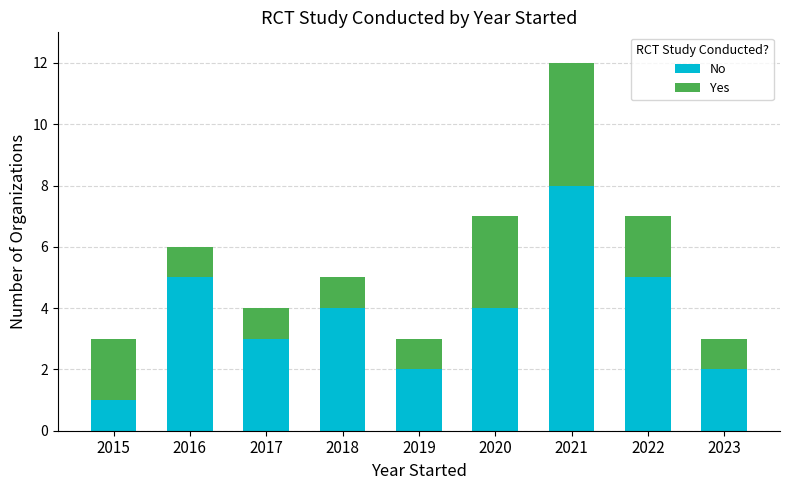

Reading left to right, list the values for the No series.

2015=1	2016=5	2017=3	2018=4	2019=2	2020=4	2021=8	2022=5	2023=2